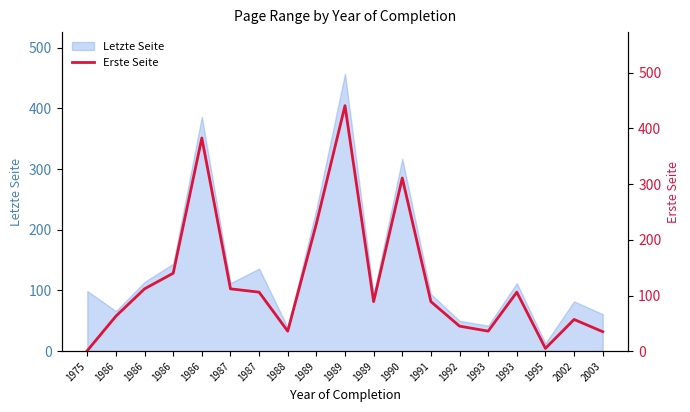

What is the average value?

126